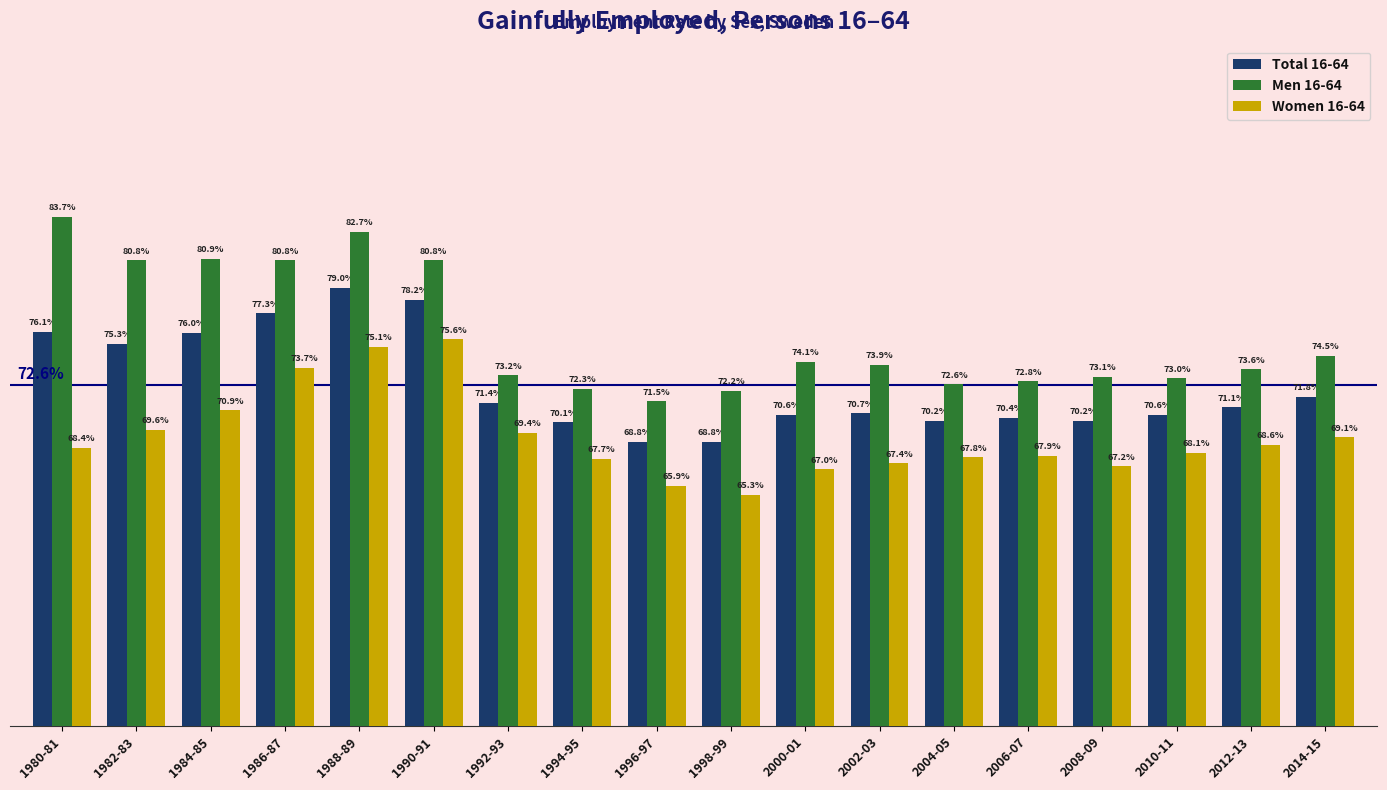

At which label is Total 16-64 closest to 73?

2014-15